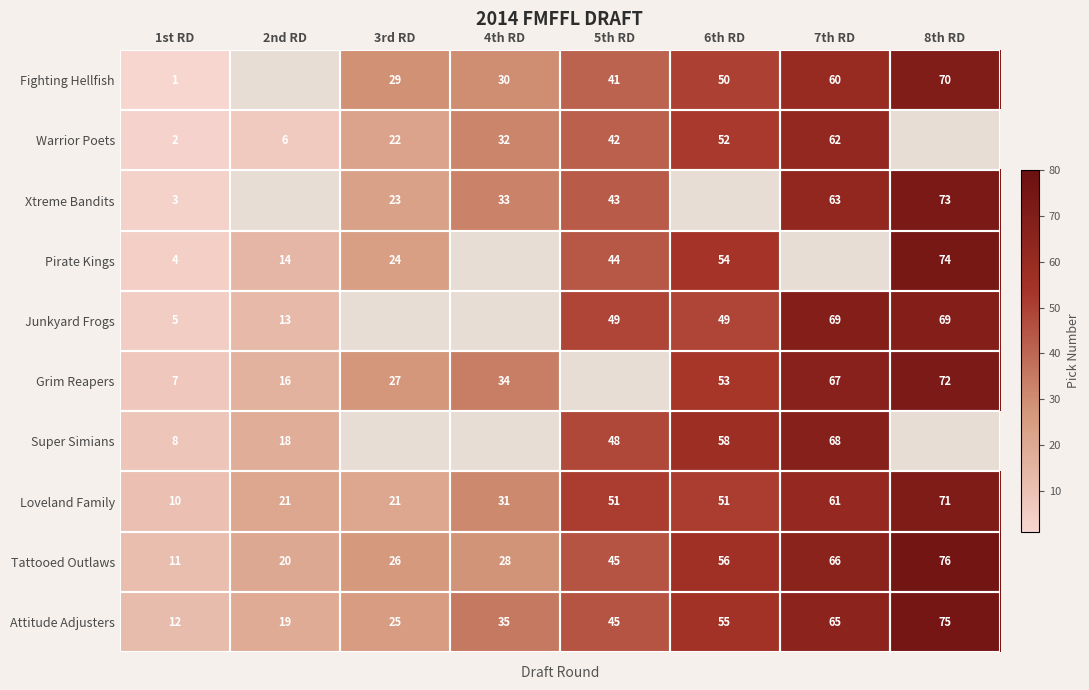

The value of Attitude Adjusters at 3rd RD is 42.7. True or false?

False